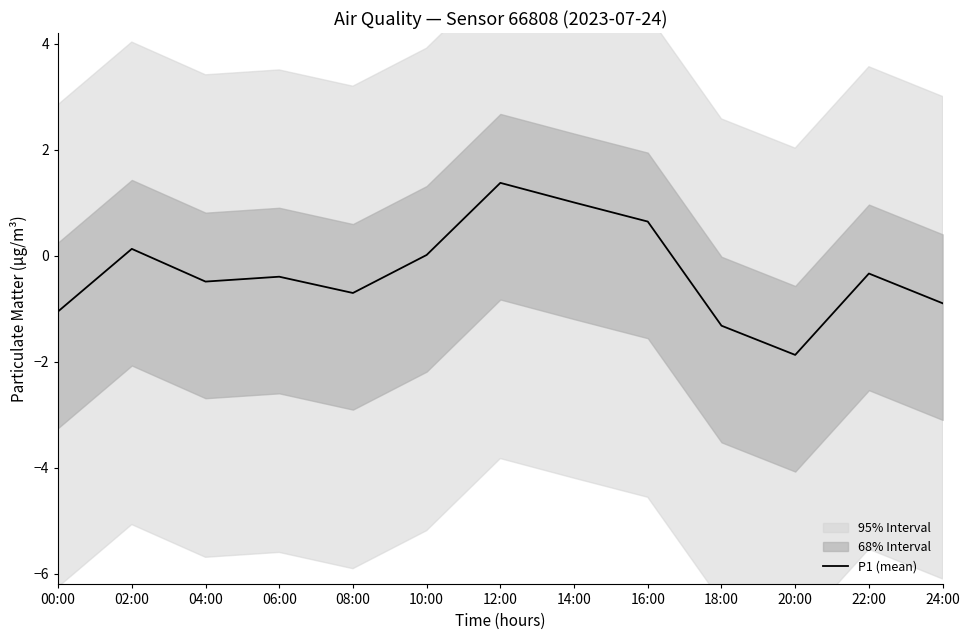

Where is the first local minimum?

04:00